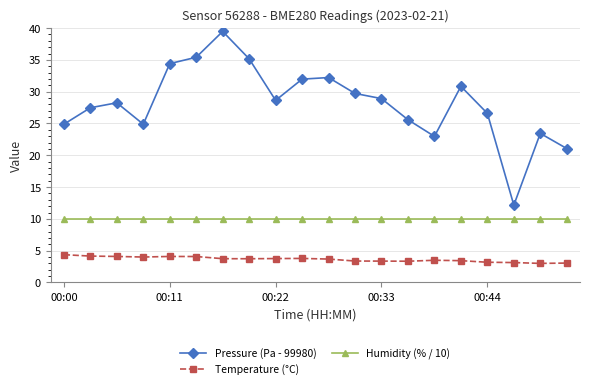

What is the maximum value for Pressure (Pa - 99980)?

39.5